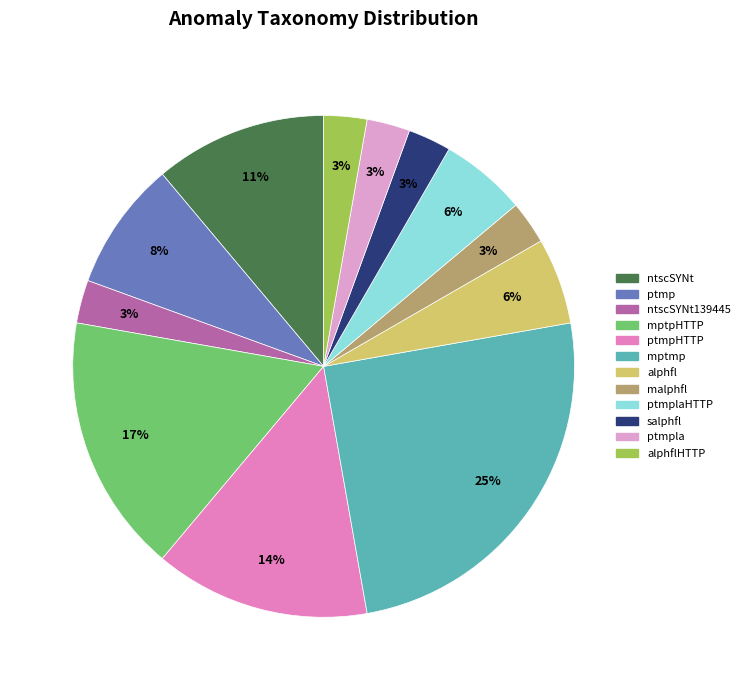

Count the number of slices in the pie.

12